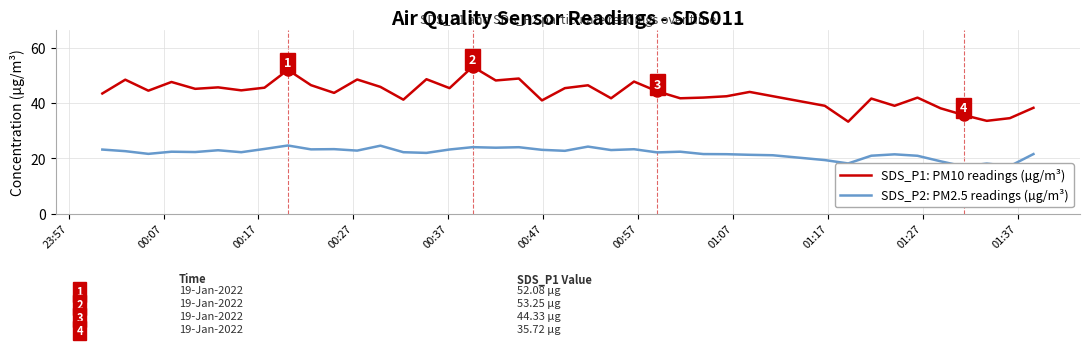

How many interior local peaks does the SDS_P1: PM10 readings (µg/m³) series have?

13